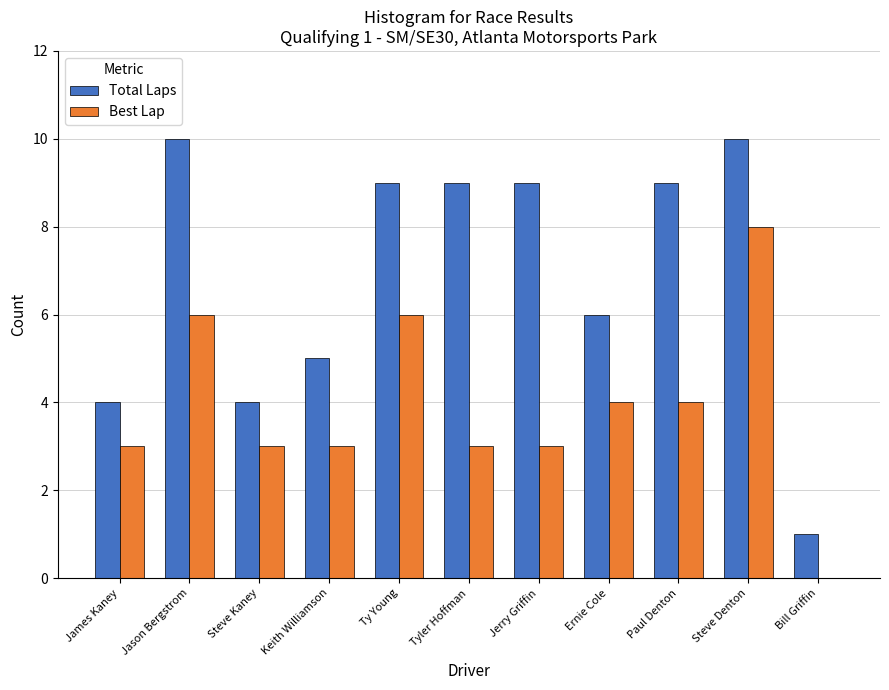

Which series changed the most between Ty Young and Steve Denton?

Best Lap